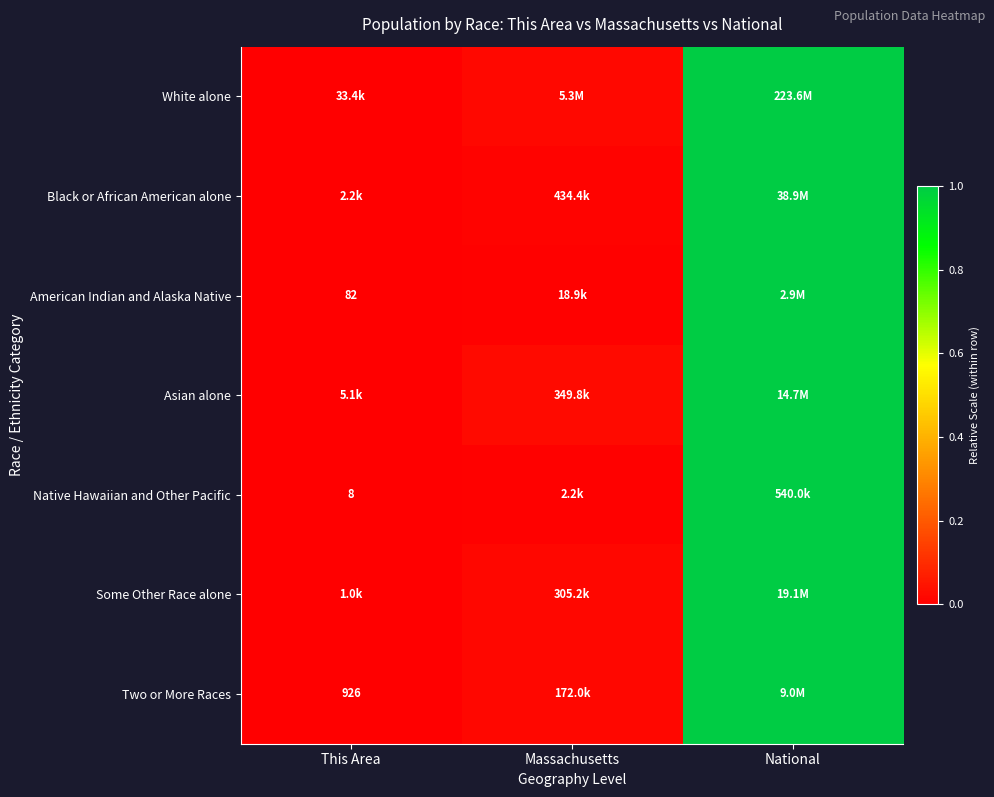

How many series are shown in this chart?

7